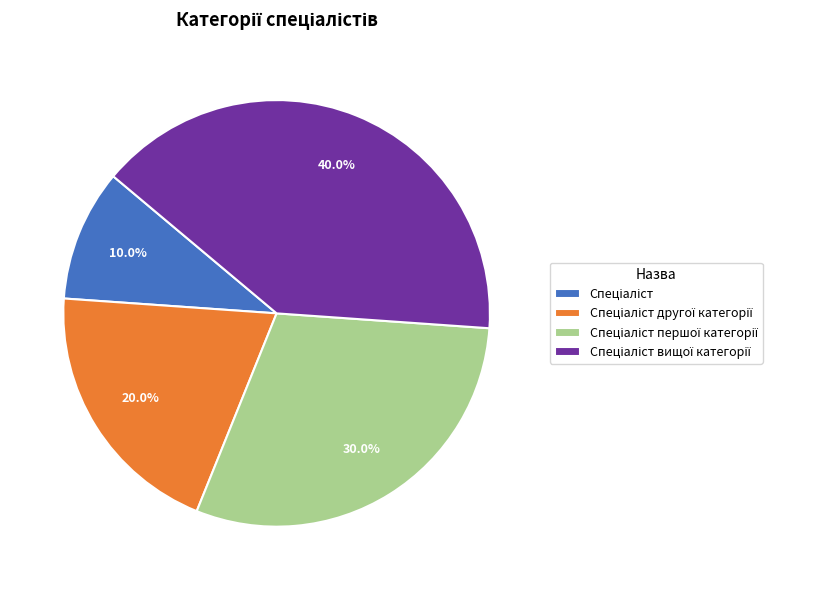

Is there a majority slice in this chart?

No